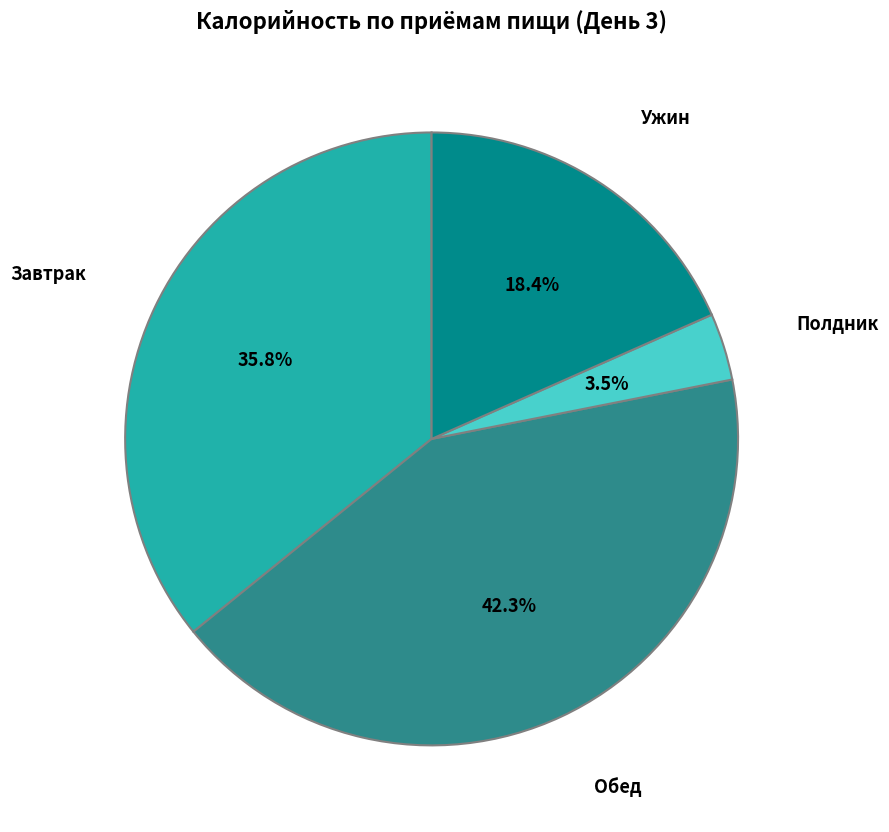

To the nearest percent, what percentage of the pie is Обед?

42%